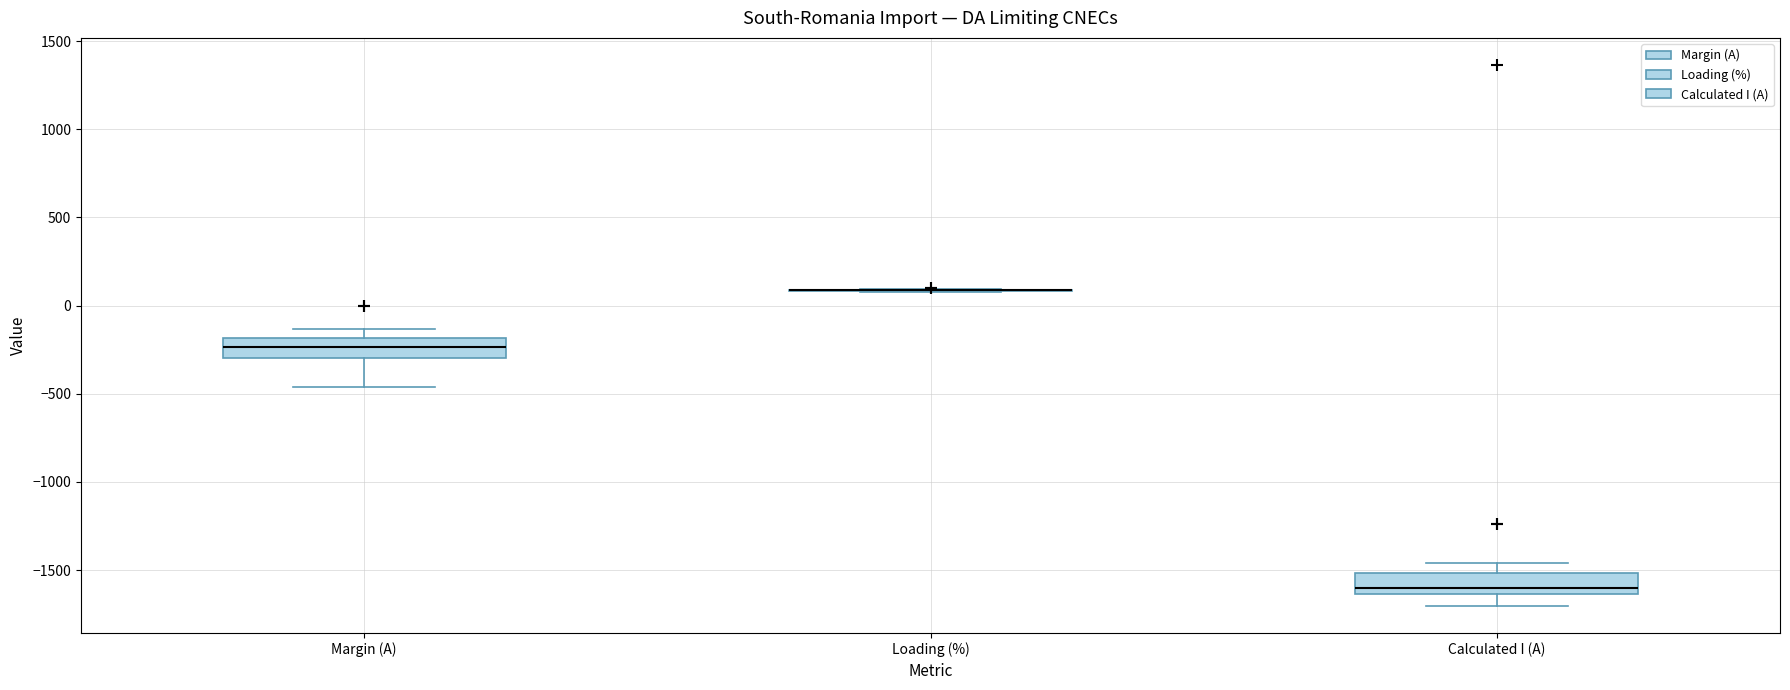

Reading left to right, transcribe this box plot: for each box, give where its median line is, the range the box spans, and where its two whiskers end, as read against the y-axis. The values are not printed on the chart, so give them approximately, as read against the axis.

Margin (A): median -250, box -300 to -200, whiskers -450 to -150
Loading (%): box collapsed to a line at 100, whiskers 100 to 100
Calculated I (A): median -1600, box -1650 to -1500, whiskers -1700 to -1450